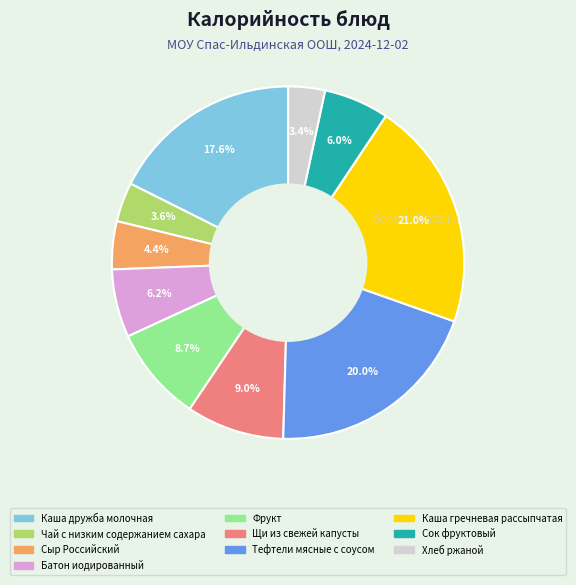

Is it true that Тефтели мясные с соусом is 33% of the pie?

False